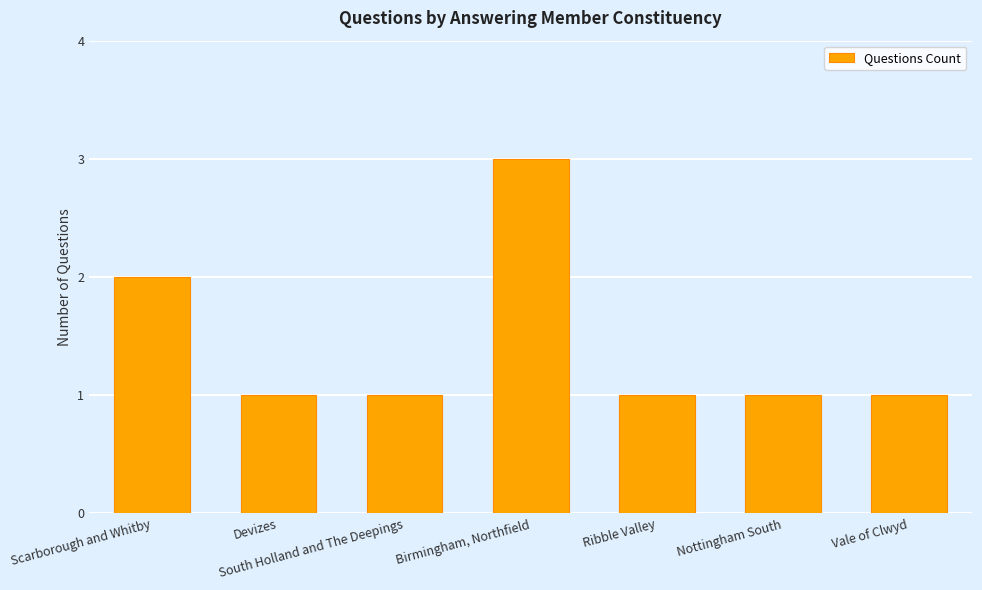

How many values are between 1 and 2?

6